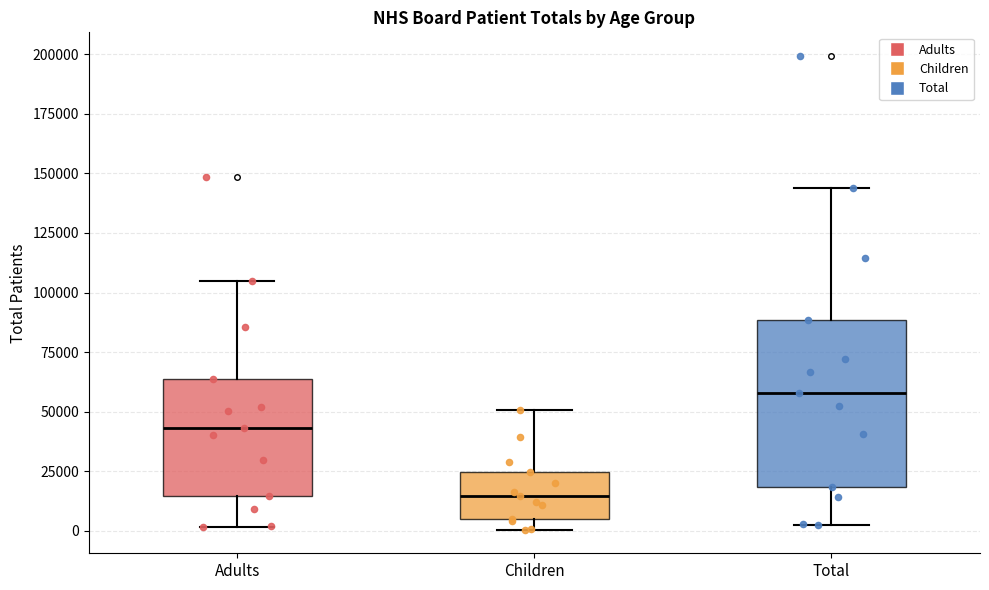

Reading left to right, transcribe this box plot: for each box, give where its median line is, the range the box spans, and where its two whiskers end, as read against the y-axis. The values are not printed on the chart, so give them approximately, as read against the axis.

Adults: median 45000, box 15000 to 65000, whiskers 0 to 105000
Children: median 15000, box 5000 to 25000, whiskers 0 to 50000
Total: median 60000, box 20000 to 90000, whiskers 0 to 145000